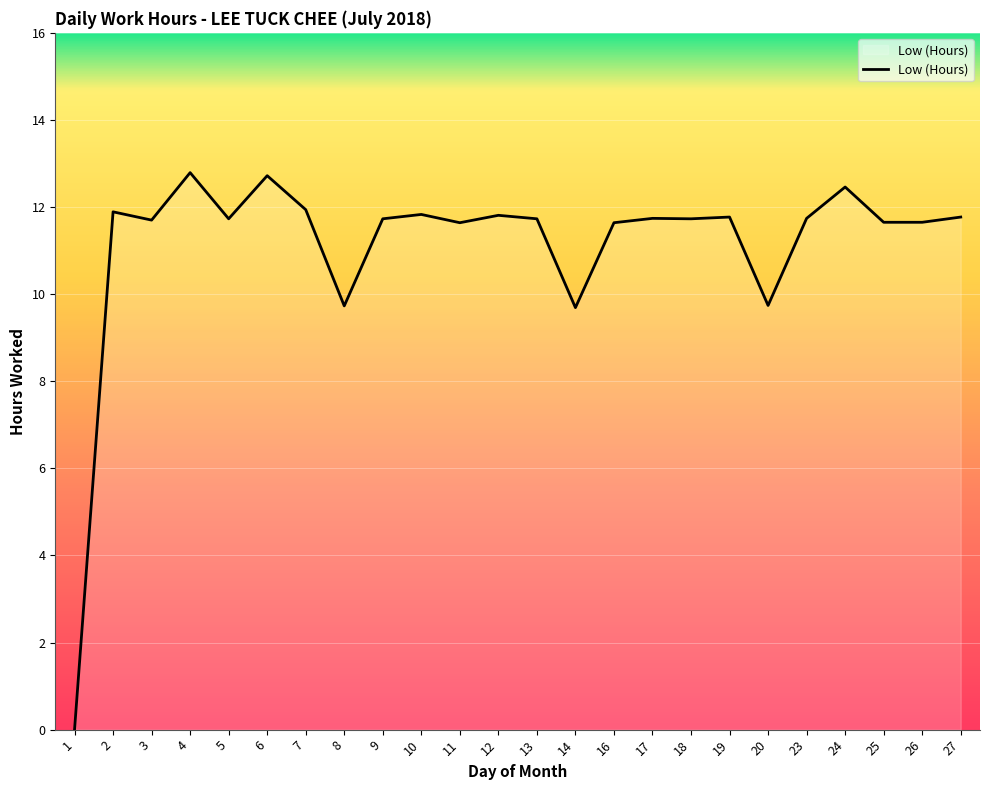

What is the difference between the maximum and minimum values?

12.8